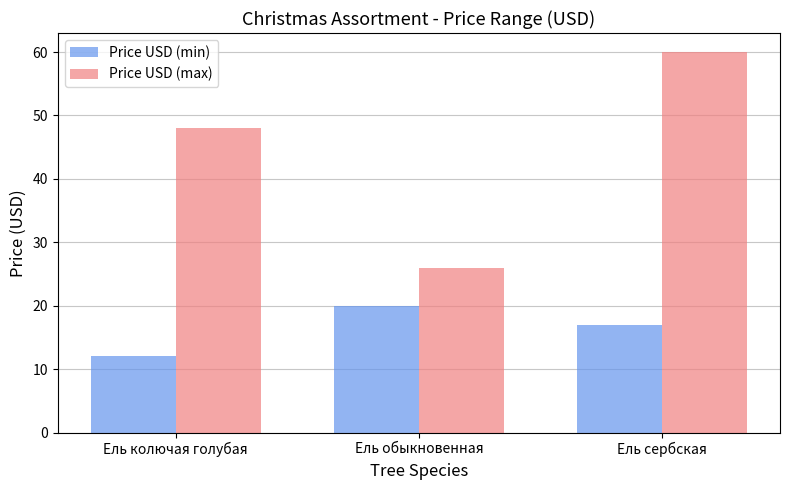

Reading left to right, transcribe all the data shown in this chart.

Price USD (min): 12	20	17
Price USD (max): 48	26	60